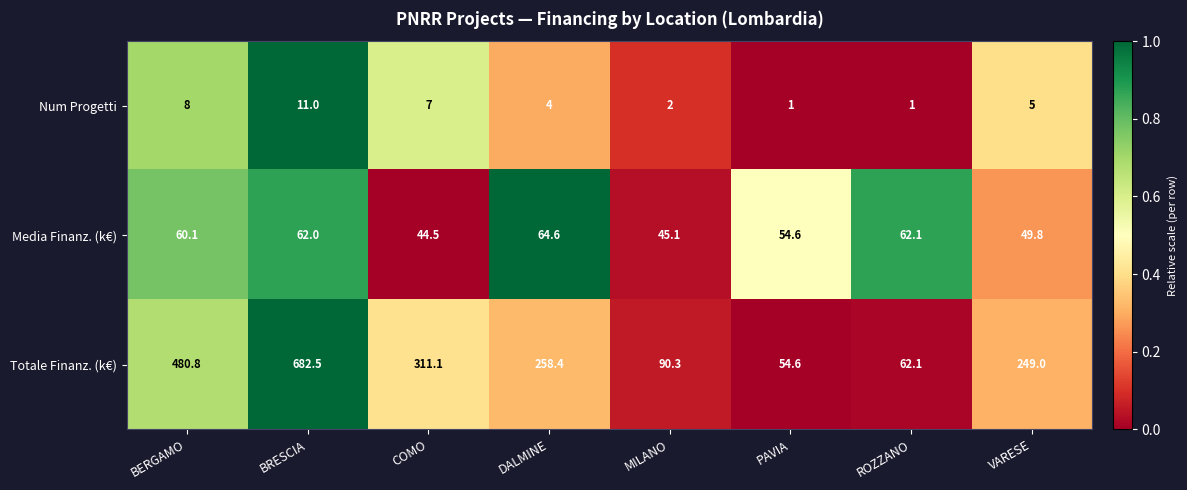

True or false: Media Finanz. (k€) has a value of 85.6 at BRESCIA.

False